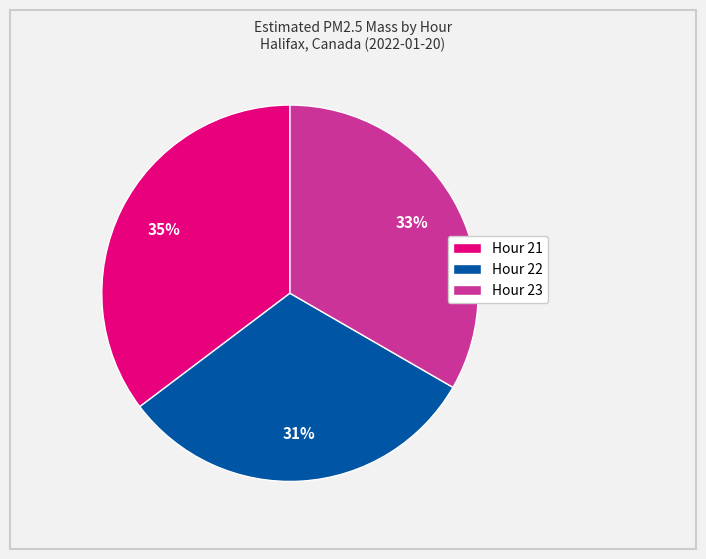

How many segments does this pie chart have?

3